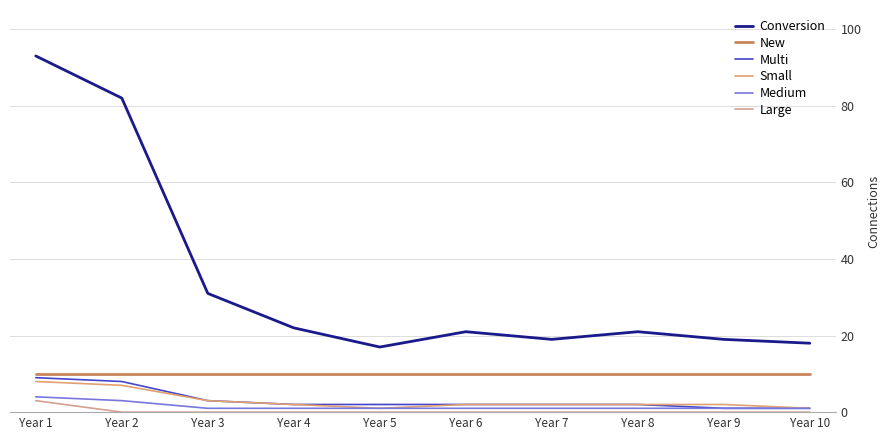

True or false: New has a value of 17 at Year 6.

False